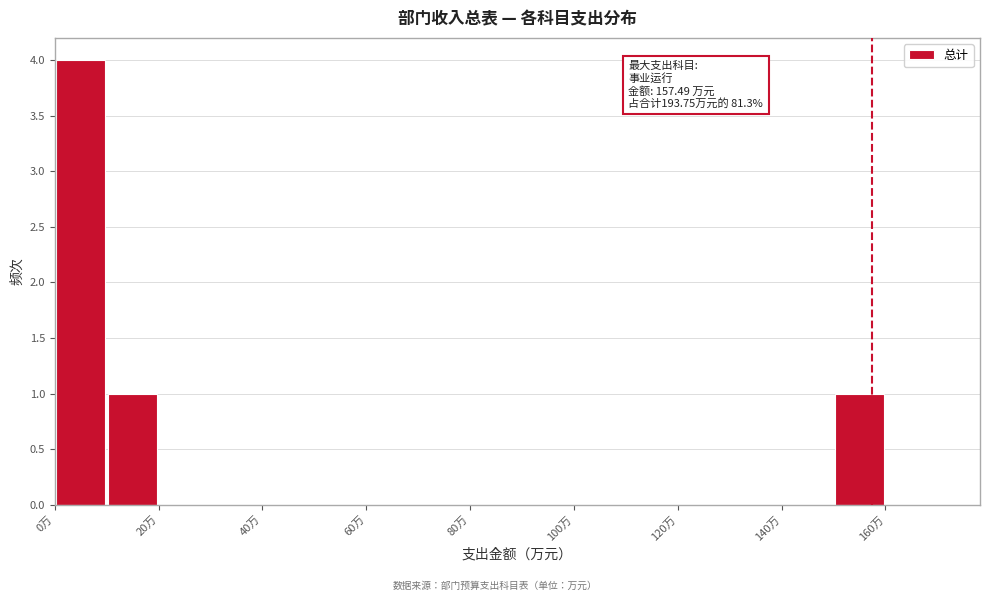

Which range on the x-axis has the tallest bar?

0 to 10